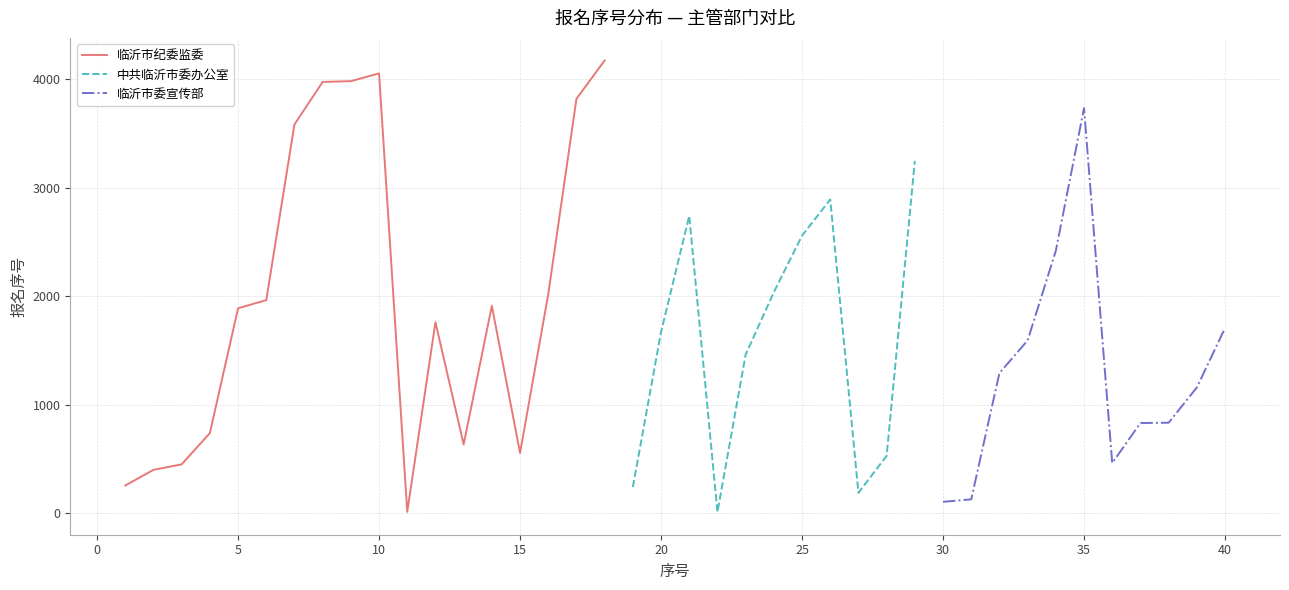

What are all the series names shown in the legend?

临沂市纪委监委, 中共临沂市委办公室, 临沂市委宣传部